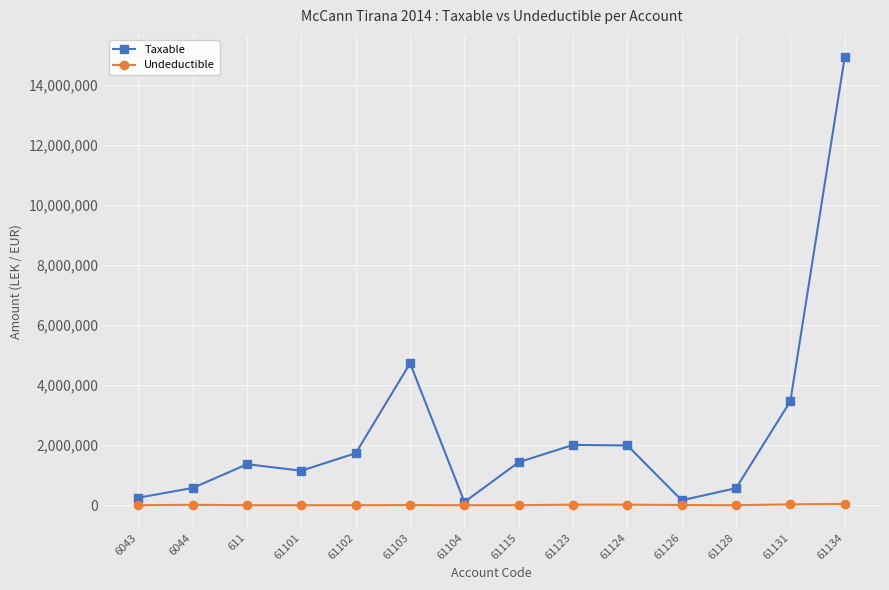

At which category does Taxable reach its first local peak?

611